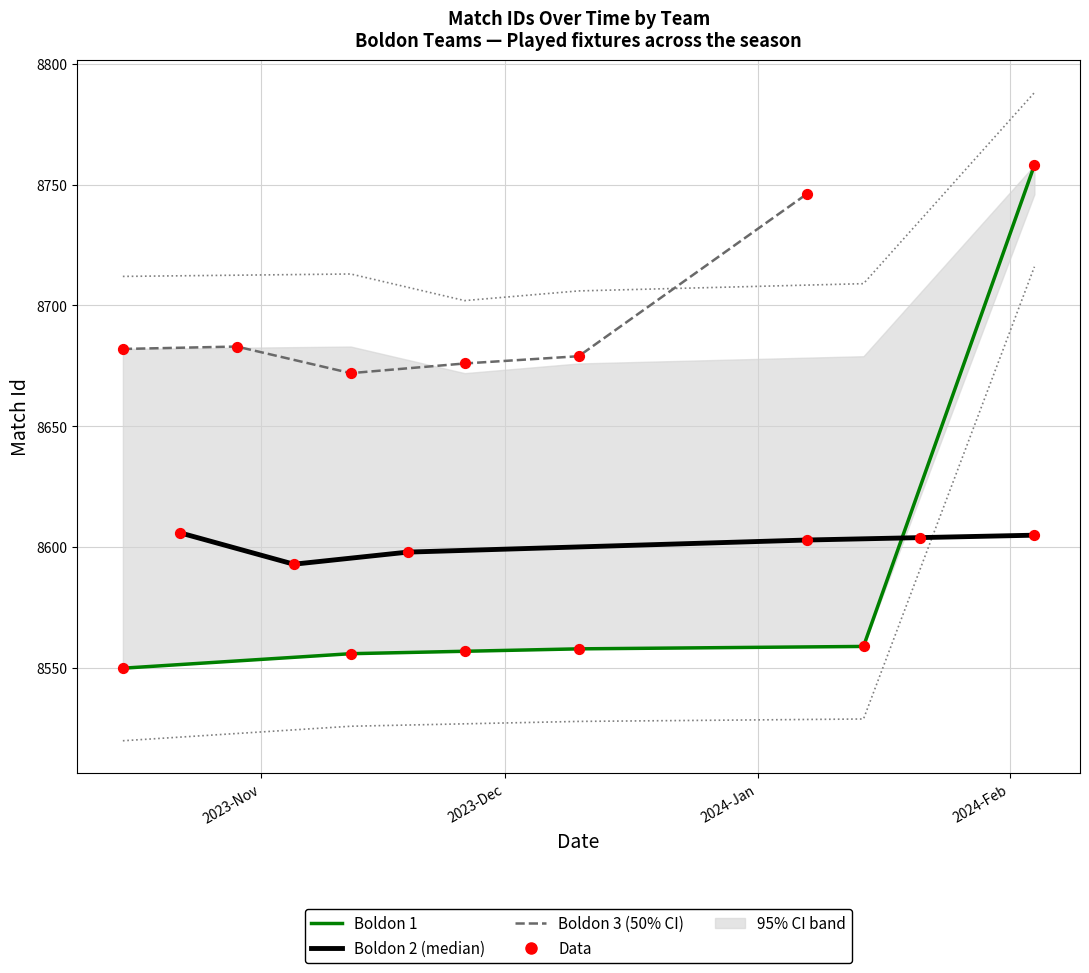

What is the total value across all series at 2024-Jan?

25827